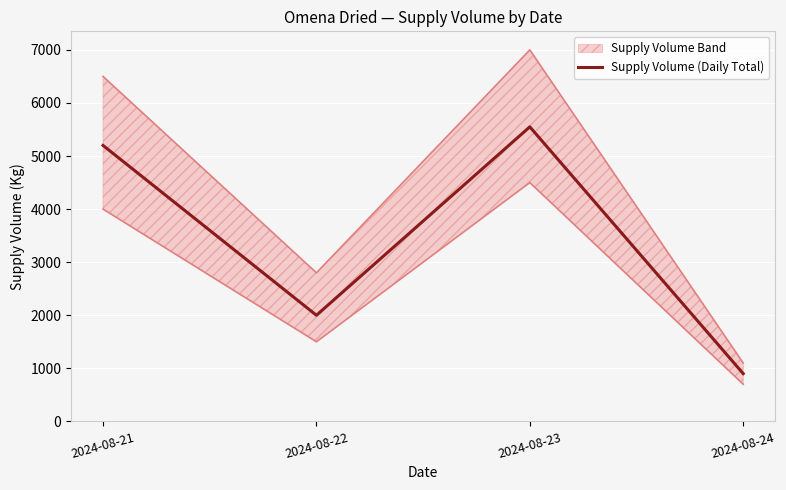

At which label is the value closest to 3225?

2024-08-22